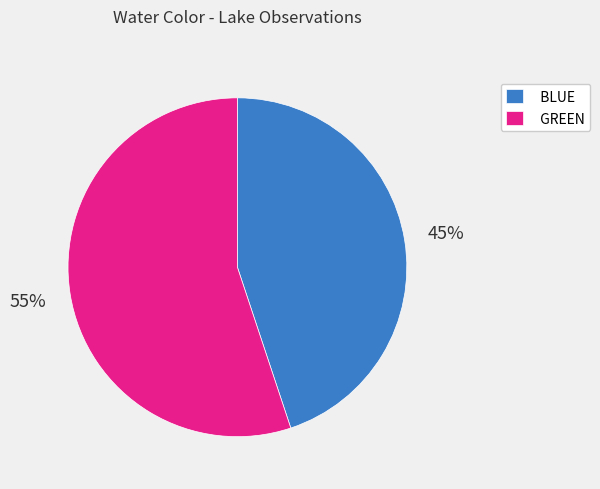

Is it true that BLUE is 39% of the pie?

False